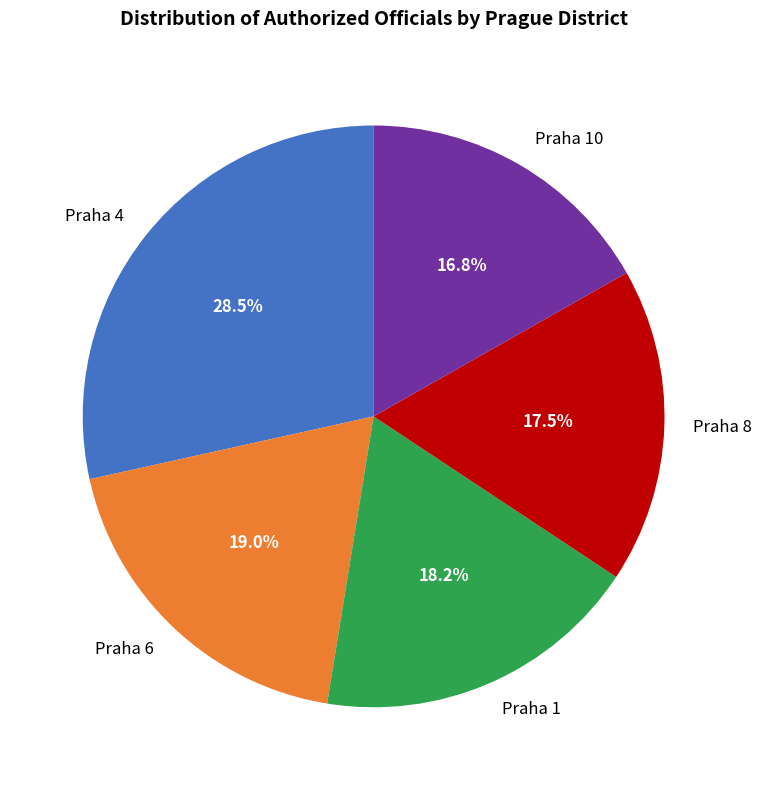

Rank the categories by value from lowest to highest.

Praha 10, Praha 8, Praha 1, Praha 6, Praha 4